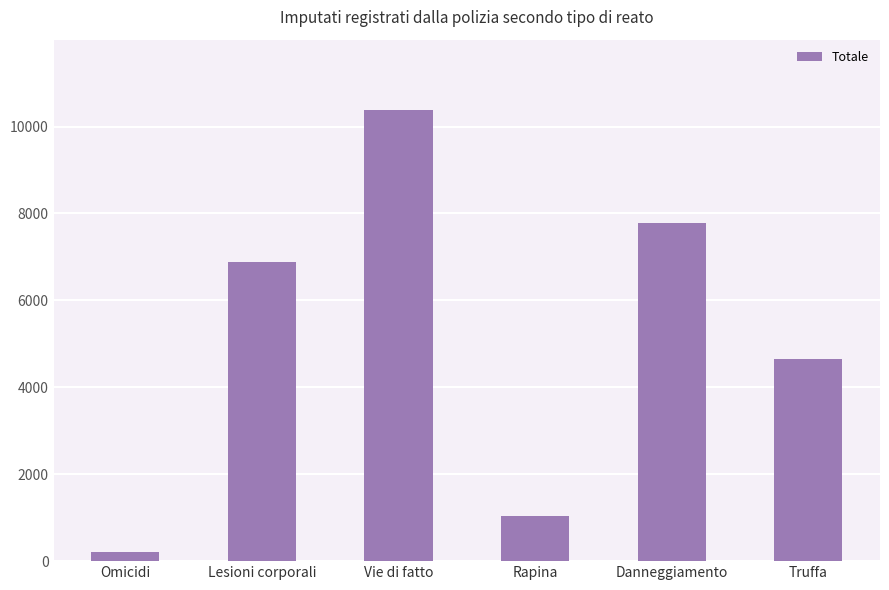

What is the value of the 6th bar from the left?

4650